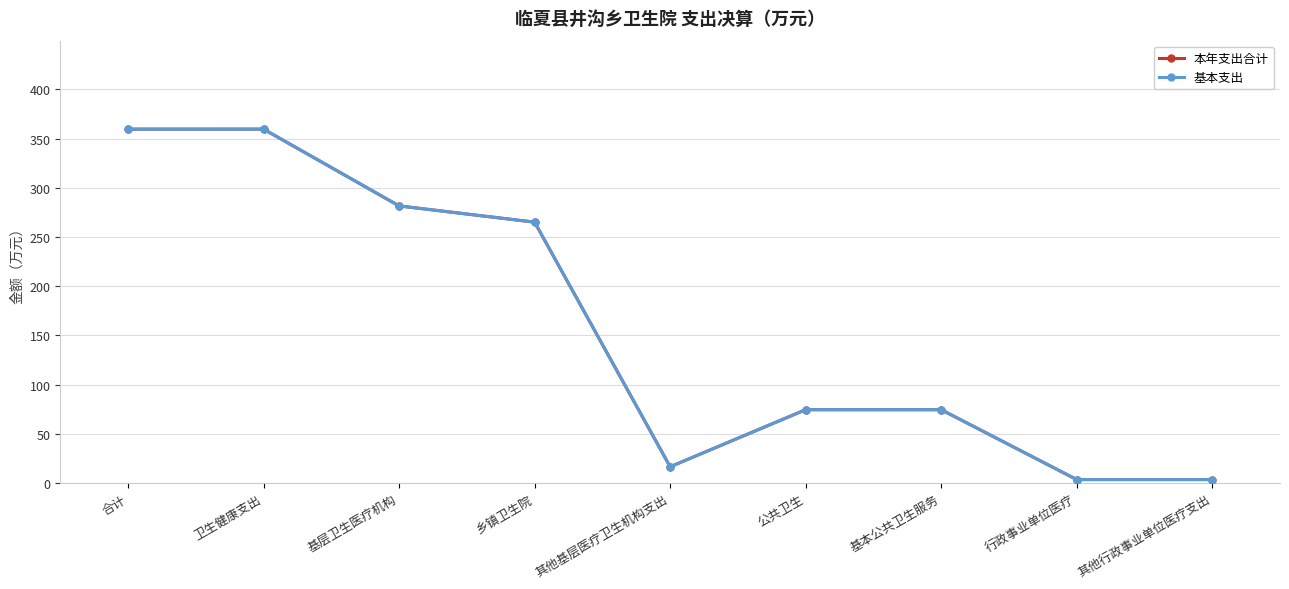

Reading right to left, extract all data points from this chart.

本年支出合计: 3.5	3.5	74.5	74.5	16.5	265.1	281.7	359.7	359.7
基本支出: 3.5	3.5	74.5	74.5	16.5	265.1	281.7	359.7	359.7